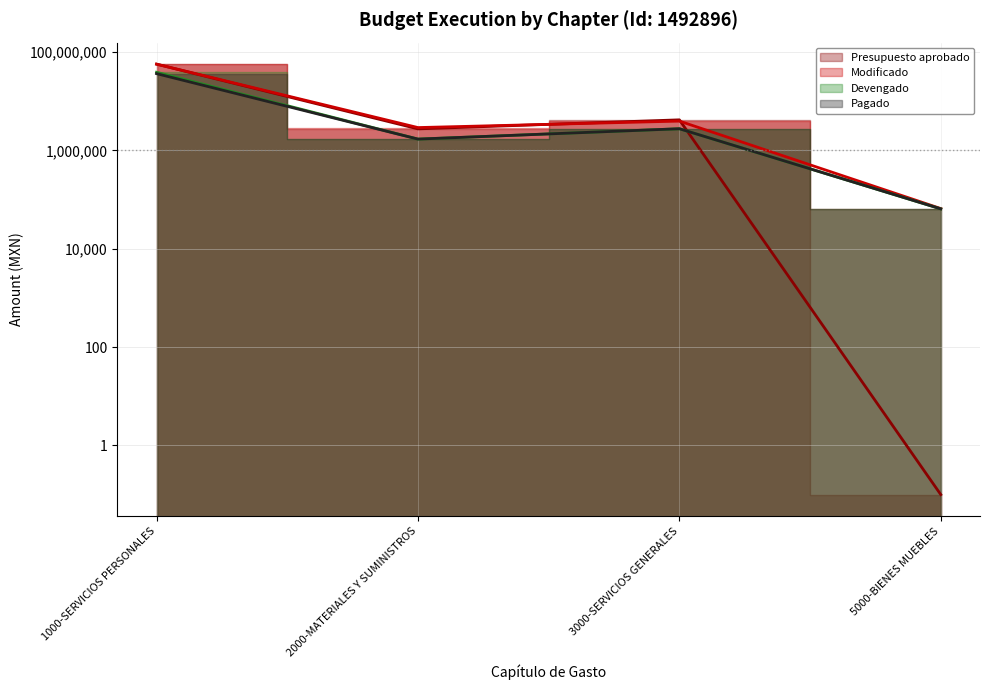

In Devengado, how many points are higher than both neighbors (excluding endpoints)?

1